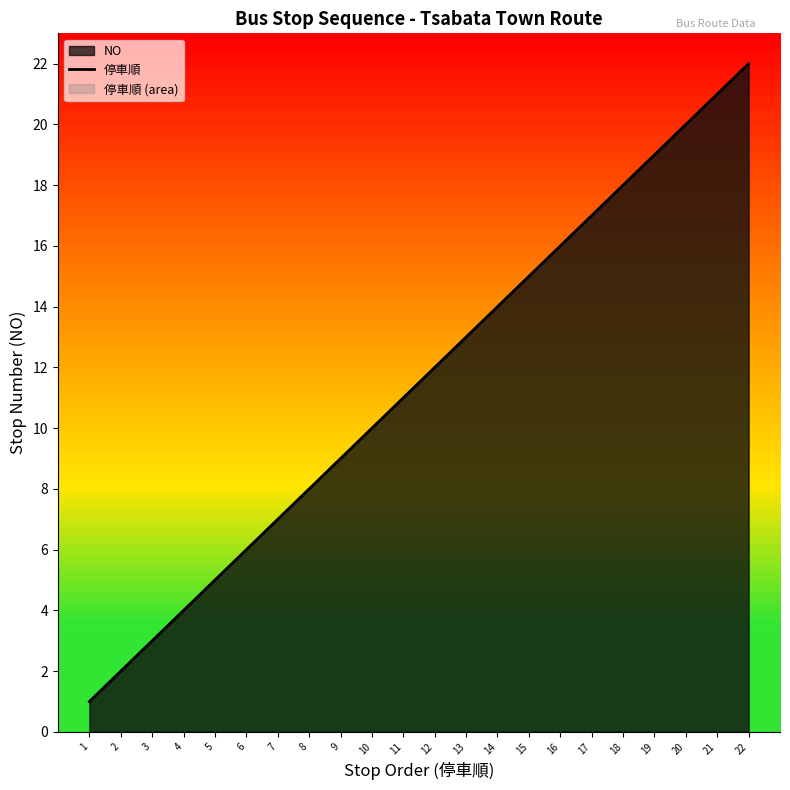

At which label does the data first exceed 12?

13